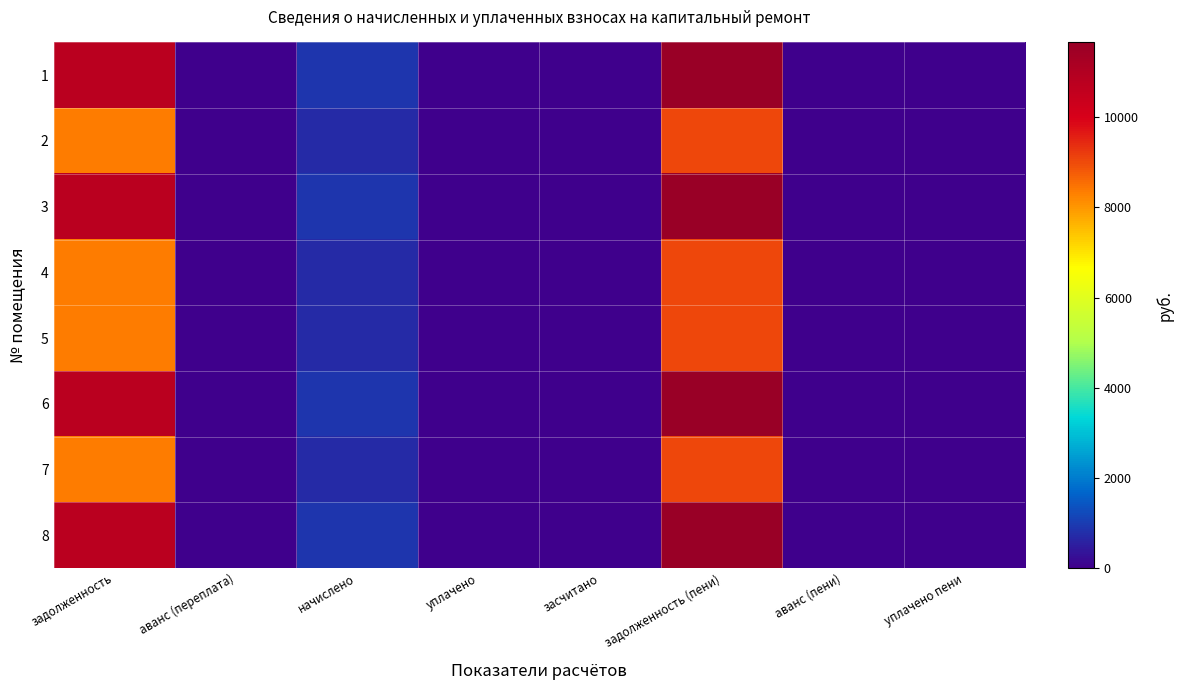

Which label corresponds to the largest value in the chart?

задолженность (пени)